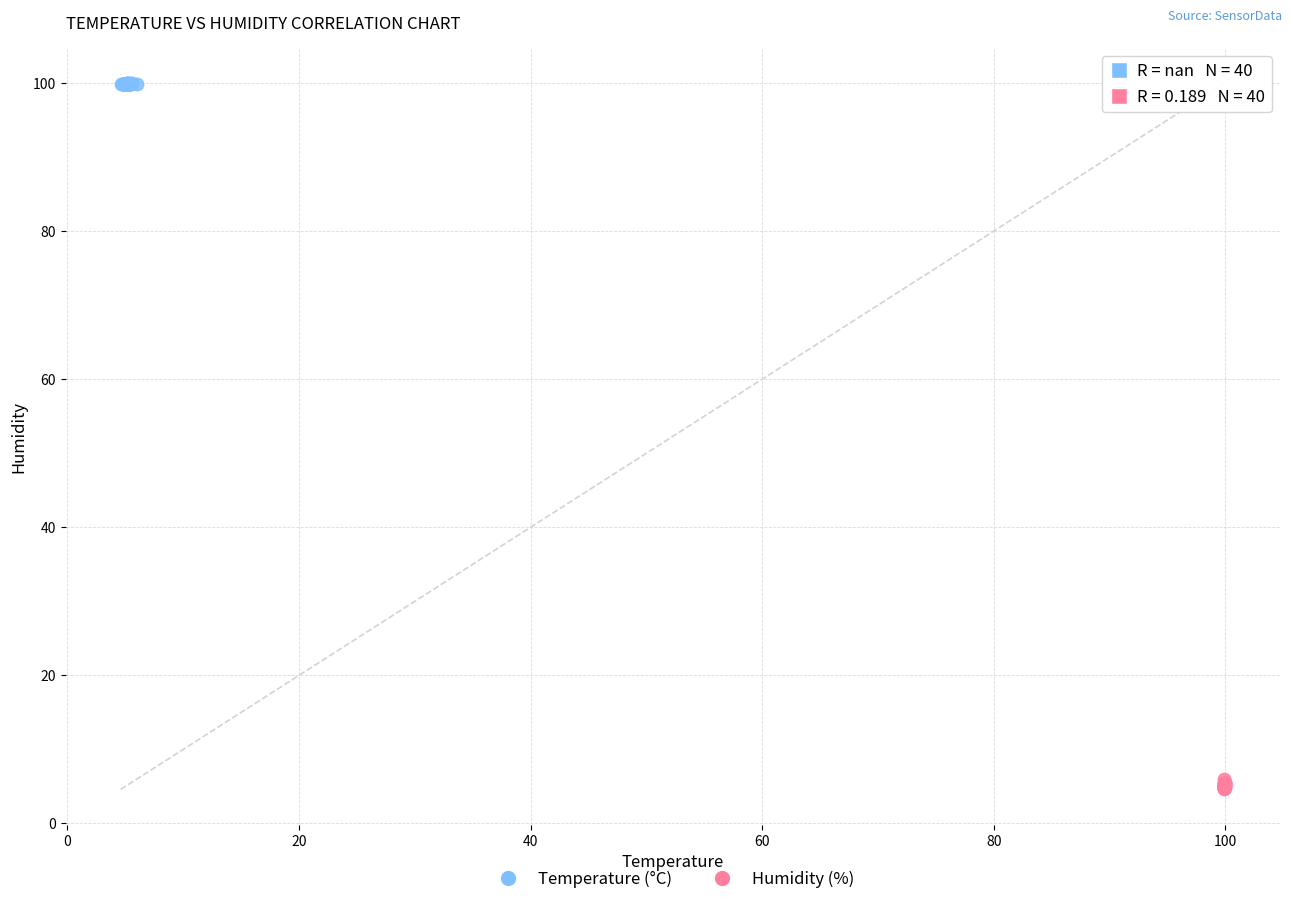

Which series reaches the maximum Y coordinate?

Temperature (°C)